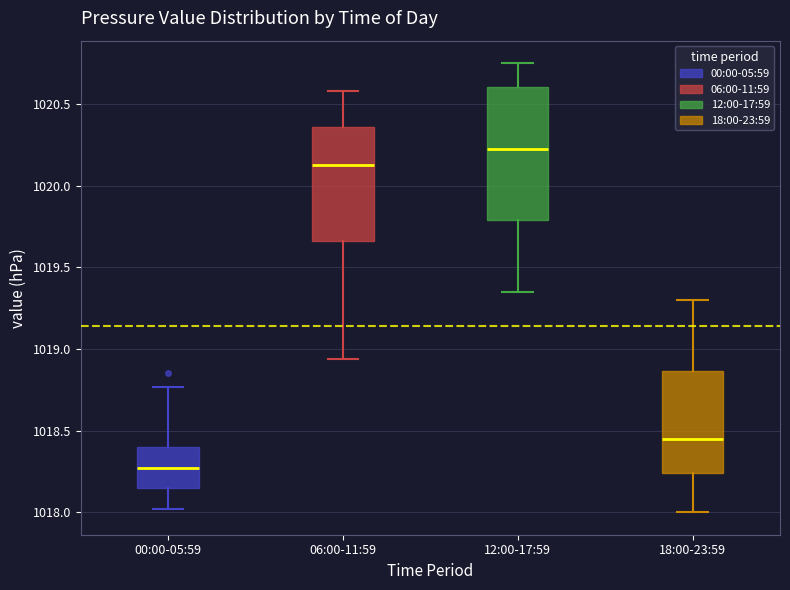

Reading left to right, transcribe this box plot: for each box, give where its median line is, the range the box spans, and where its two whiskers end, as read against the y-axis. The values are not printed on the chart, so give them approximately, as read against the axis.

00:00-05:59: median 1018.25, box 1018.15 to 1018.40, whiskers 1018.00 to 1018.75
06:00-11:59: median 1020.15, box 1019.65 to 1020.35, whiskers 1018.95 to 1020.60
12:00-17:59: median 1020.25, box 1019.80 to 1020.60, whiskers 1019.35 to 1020.75
18:00-23:59: median 1018.45, box 1018.25 to 1018.85, whiskers 1018.00 to 1019.30